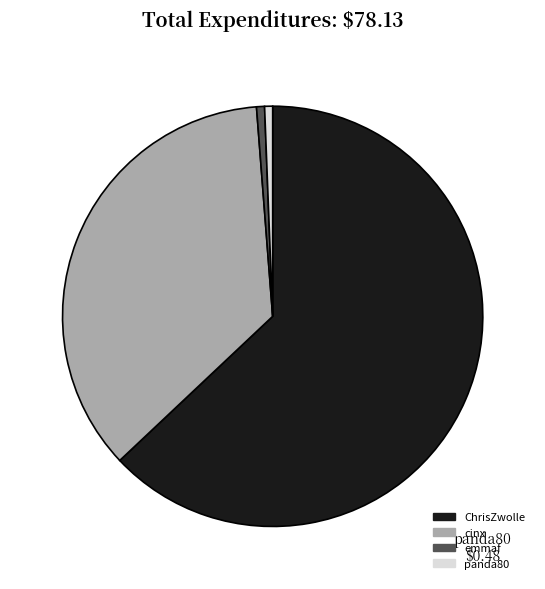

Is it true that ChrisZwolle is 54% of the pie?

False